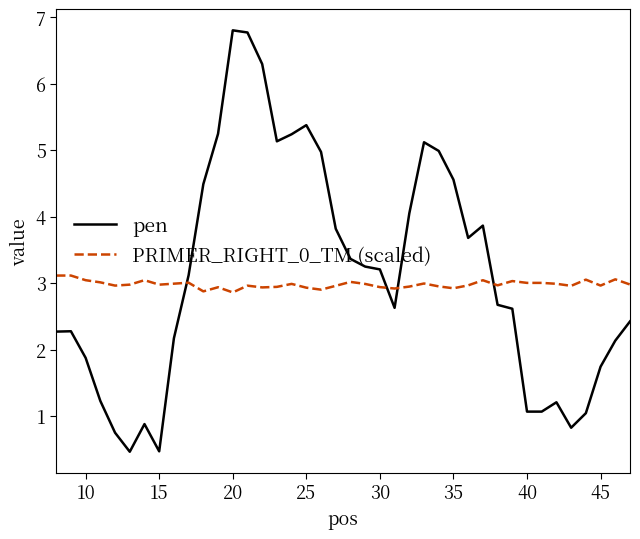

True or false: pen has more than 2 points higher than both neighbors.

True